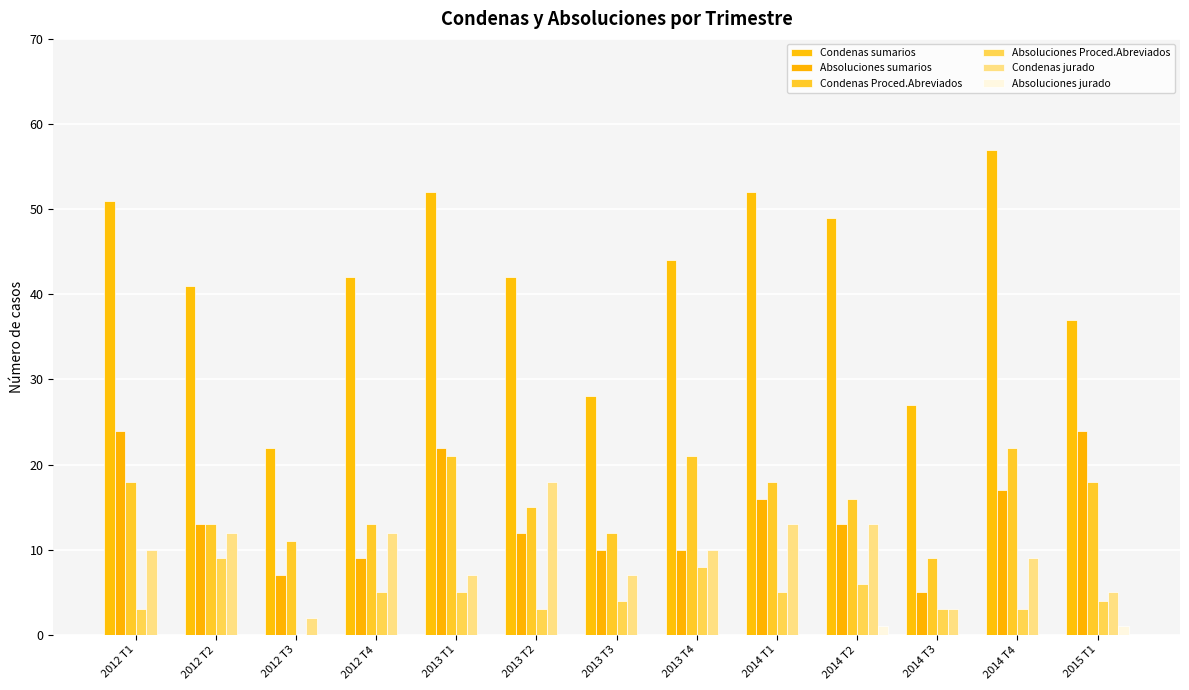

What is the difference between the Condenas jurado values at 2013 T4 and 2014 T1?

3